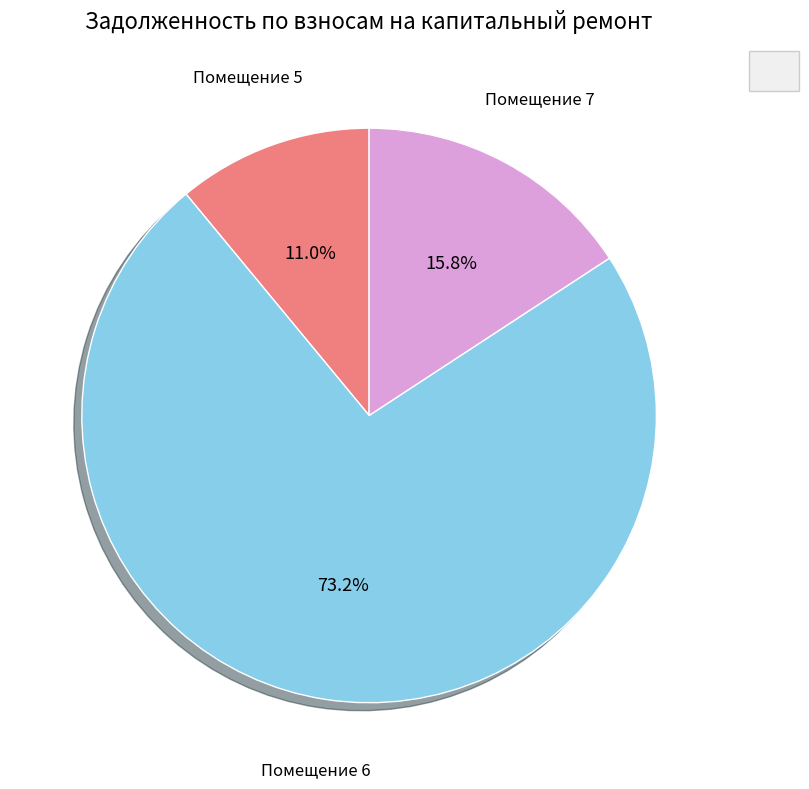

Is there any slice that represents more than half of the pie?

Yes